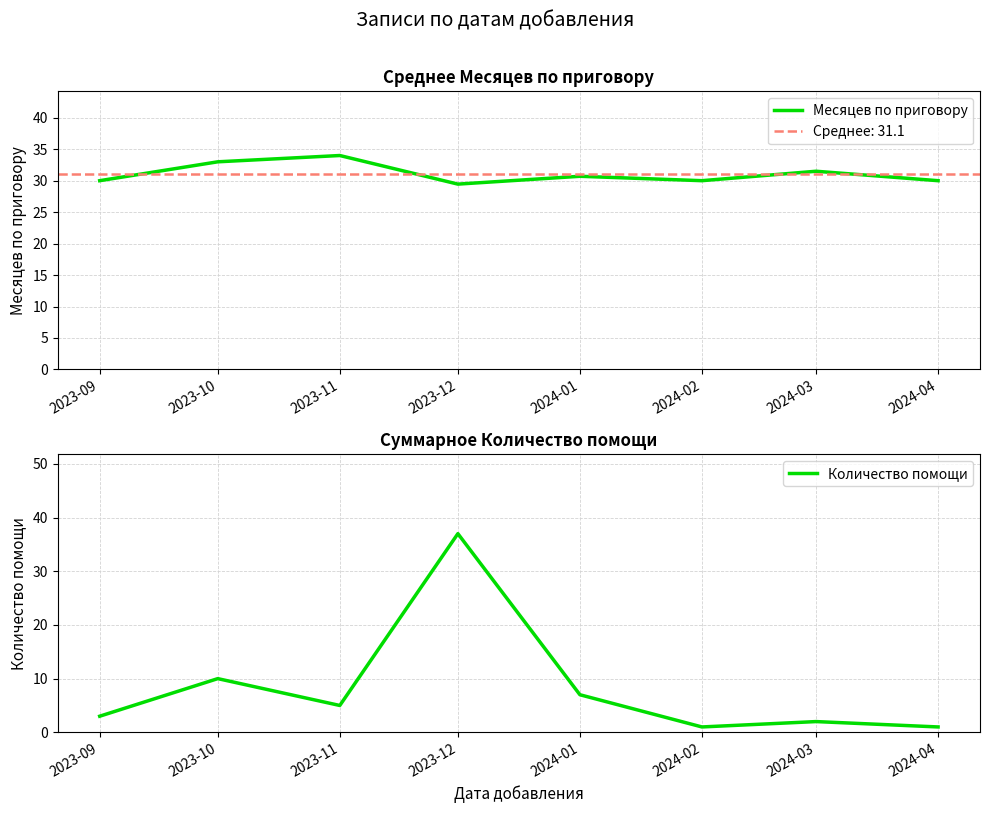

What is the sum of all Месяцев по приговору values?

248.7